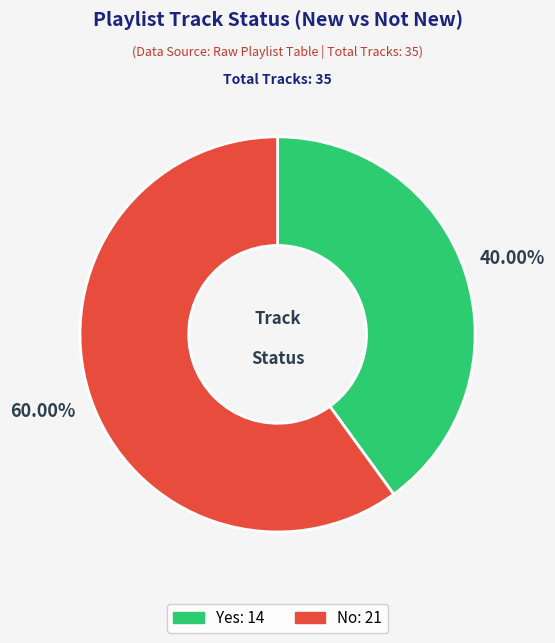

Which category has the biggest portion of the pie?

No